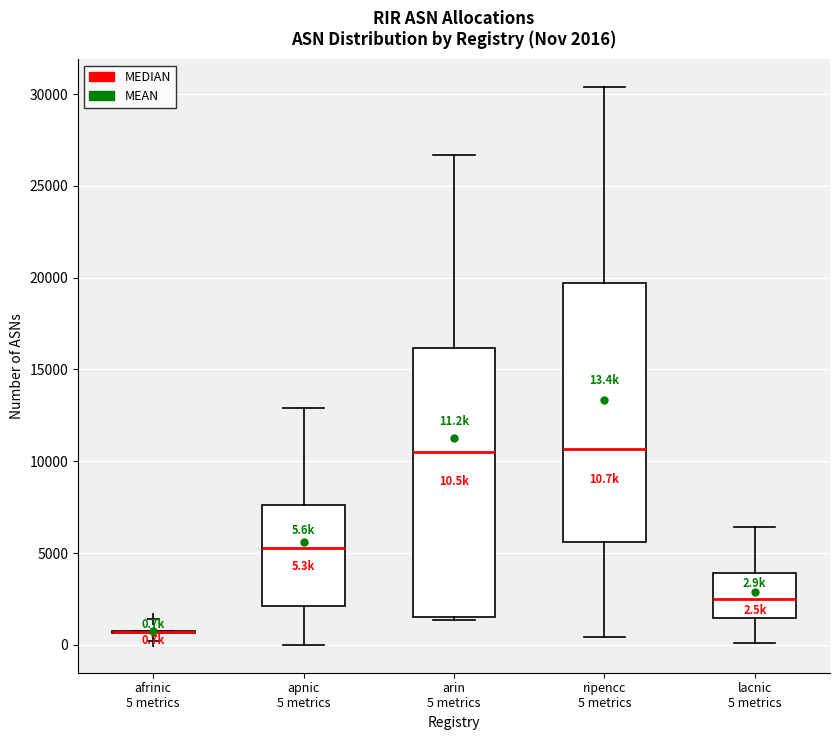

Which box is the tallest, from its lower edge to its upper edge?

arin 5 metrics